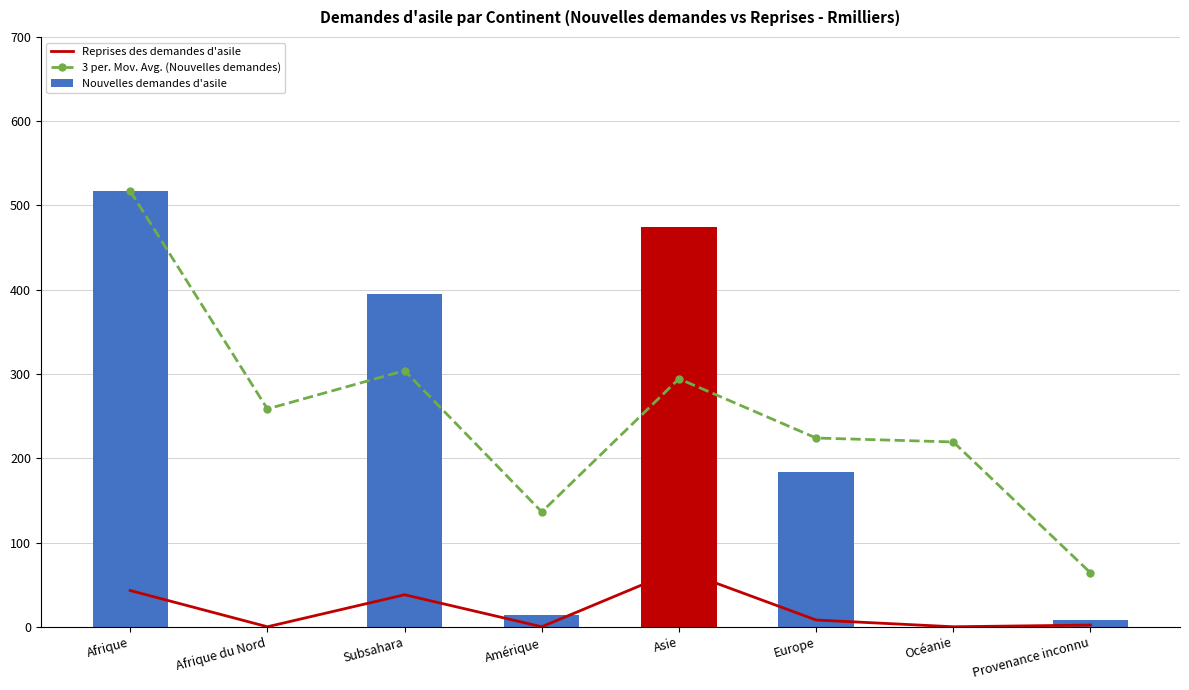

What is the greatest value displayed?

517.0